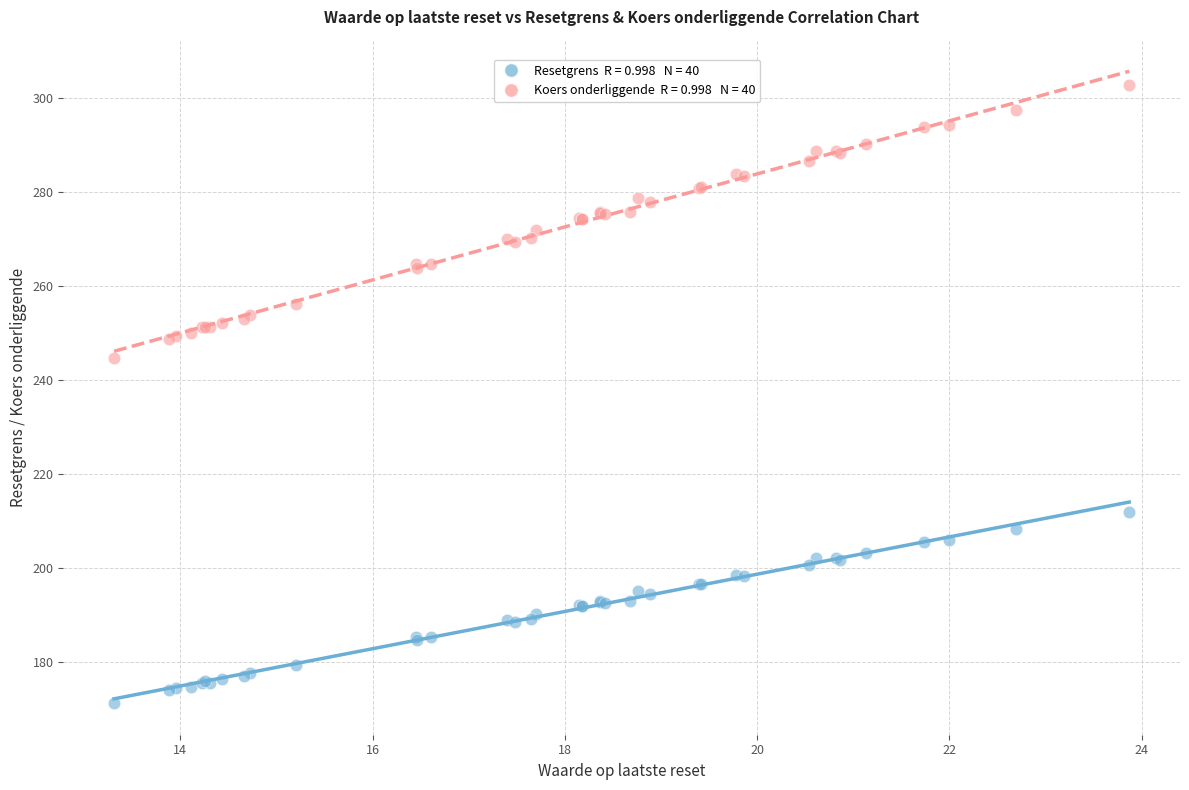

Across all series, what Y value is closest to 236?

244.6